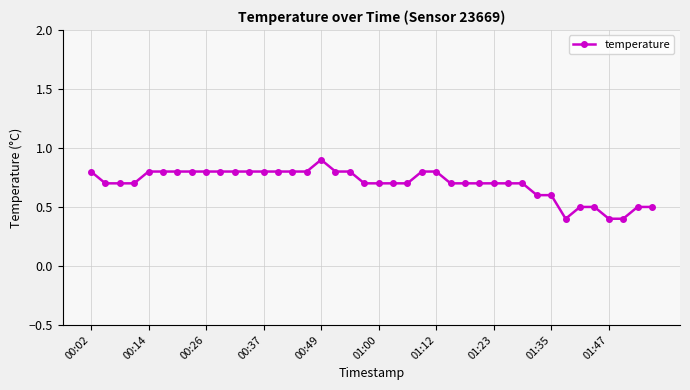

What is the difference between the maximum and minimum values?

0.5